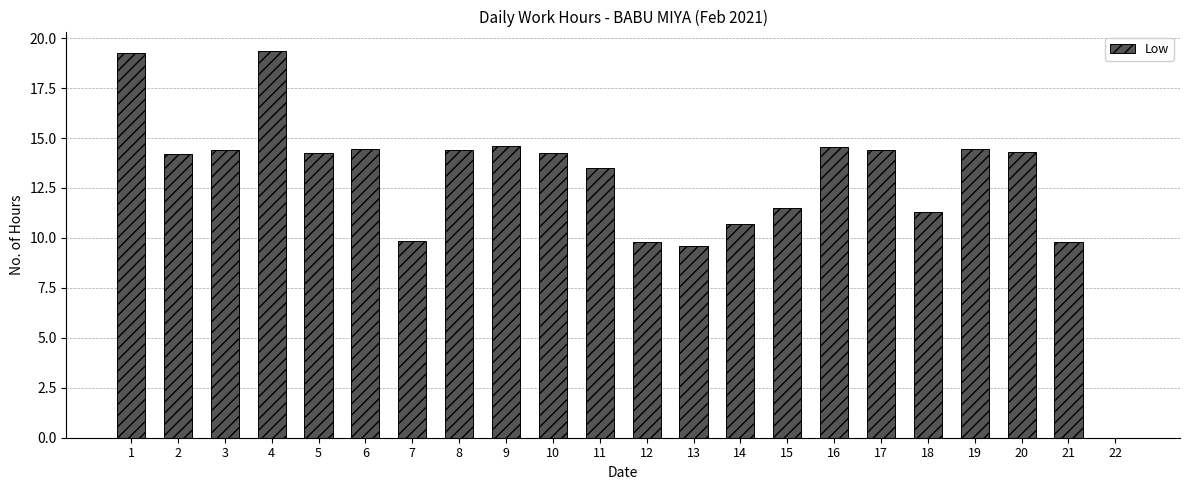

What is the change in value from 1 to 21?

-9.4